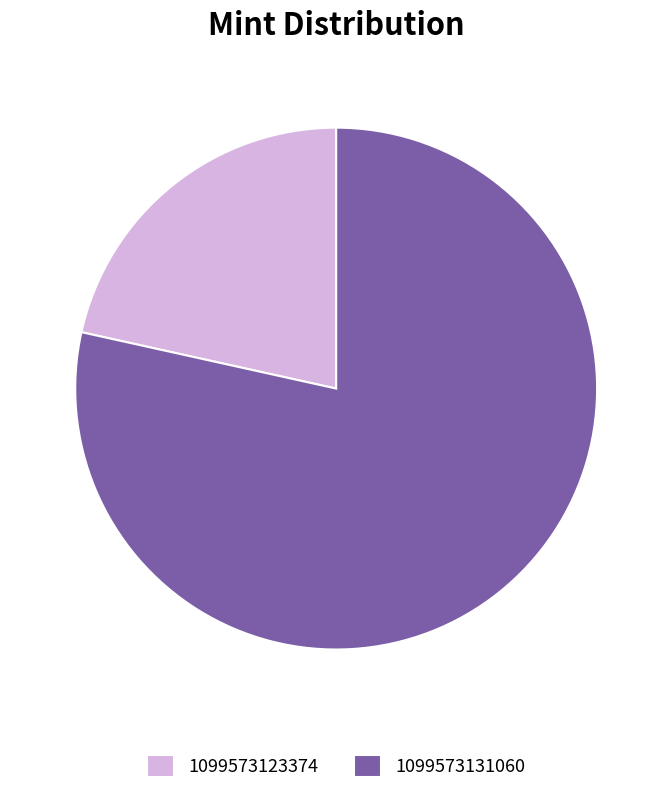

Rank the categories by value from lowest to highest.

1099573123374, 1099573131060